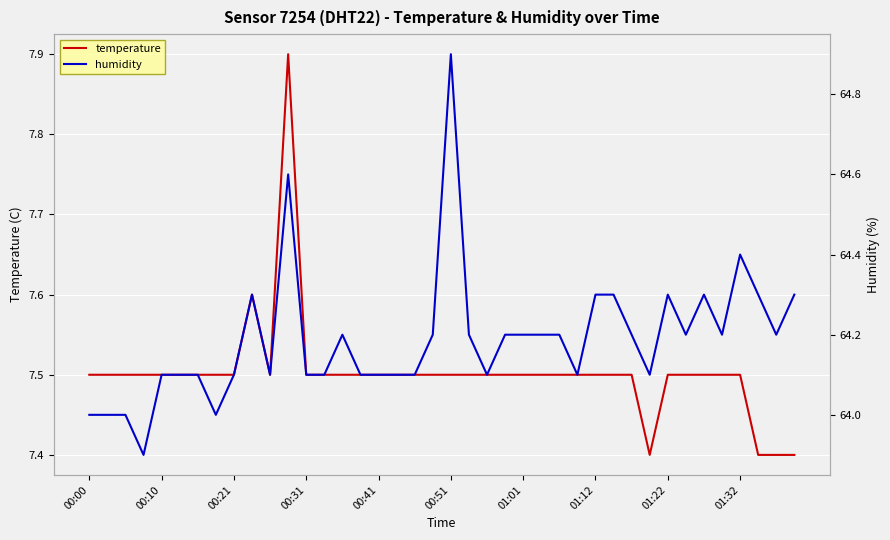

What is the lowest value of the temperature series?

7.4